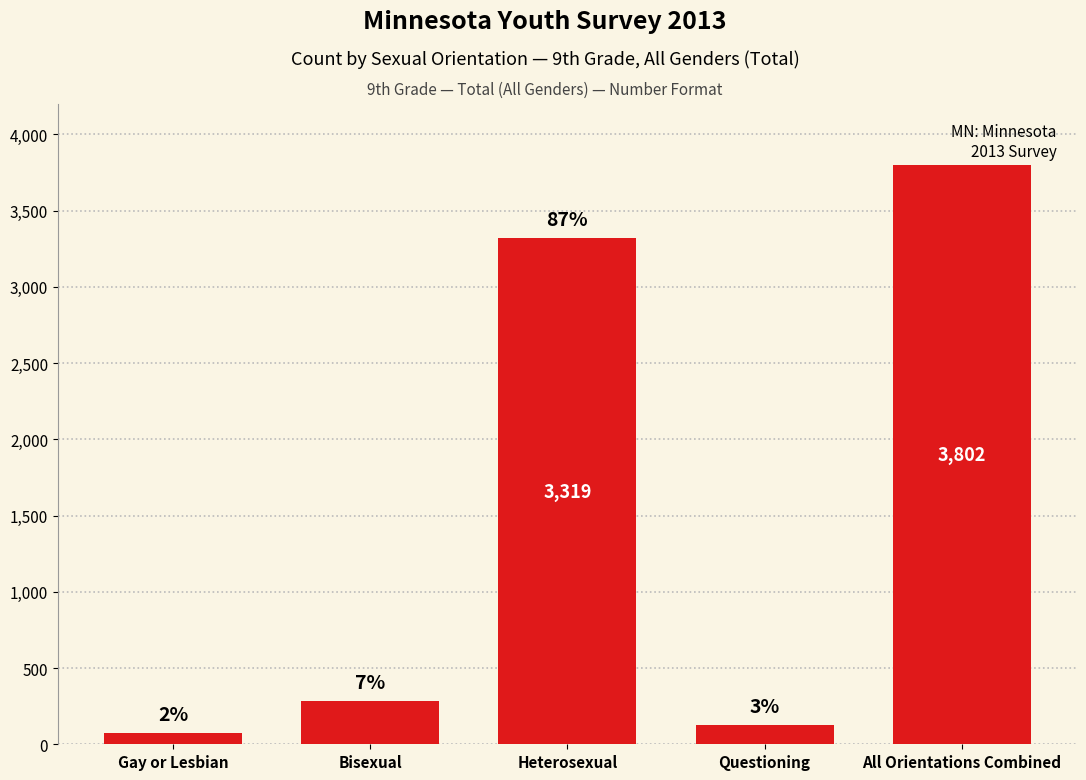

At which category does the chart reach its minimum across all series?

Gay or Lesbian